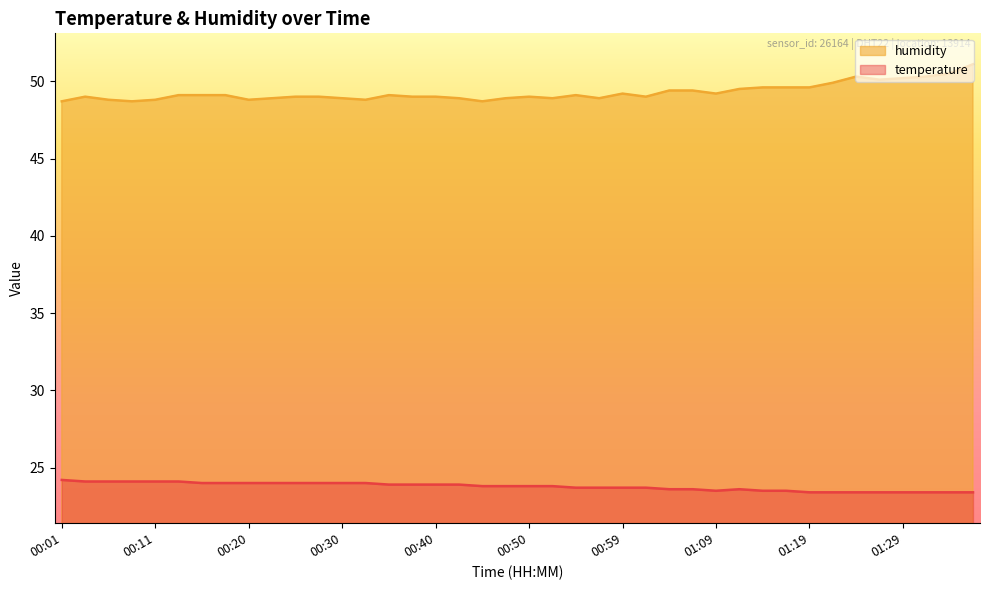

True or false: humidity and temperature cross at least once.

False